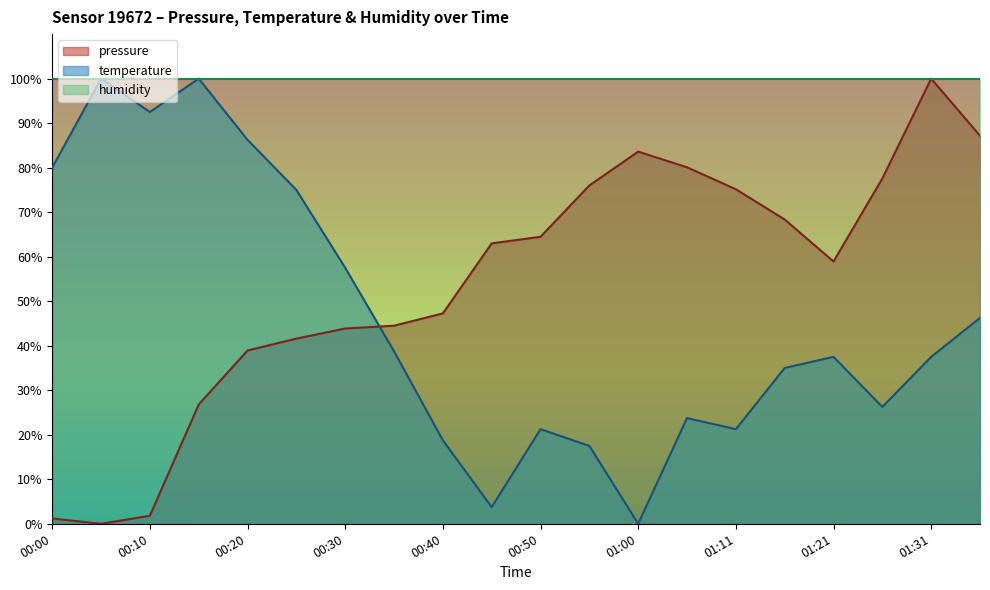

What is the spread (max minus min) of values at 00:10?

98.2